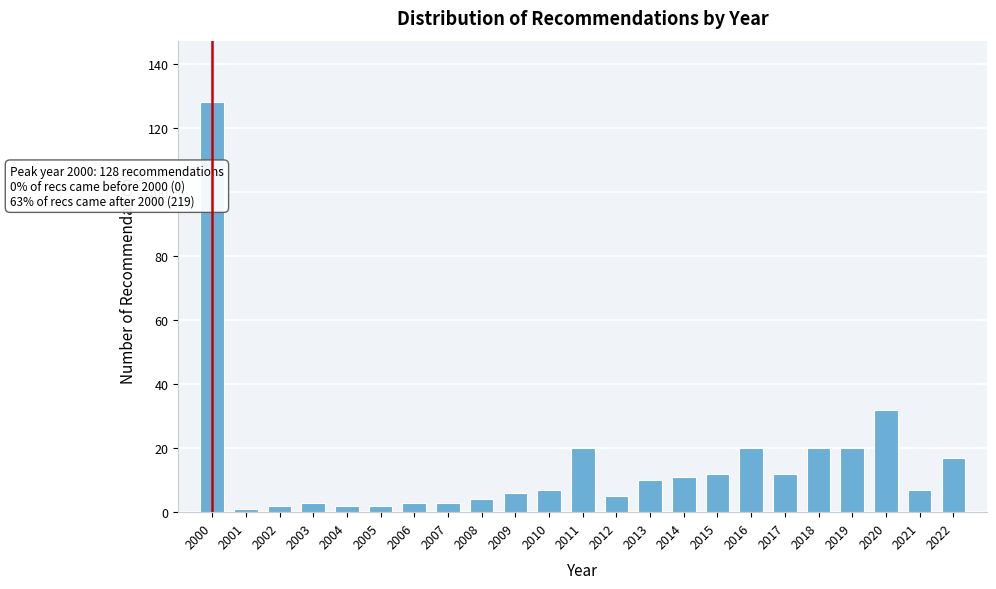

Reading left to right, transcribe all the data shown in this chart.

2000=128	2001=1	2002=2	2003=3	2004=2	2005=2	2006=3	2007=3	2008=4	2009=6	2010=7	2011=20	2012=5	2013=10	2014=11	2015=12	2016=20	2017=12	2018=20	2019=20	2020=32	2021=7	2022=17